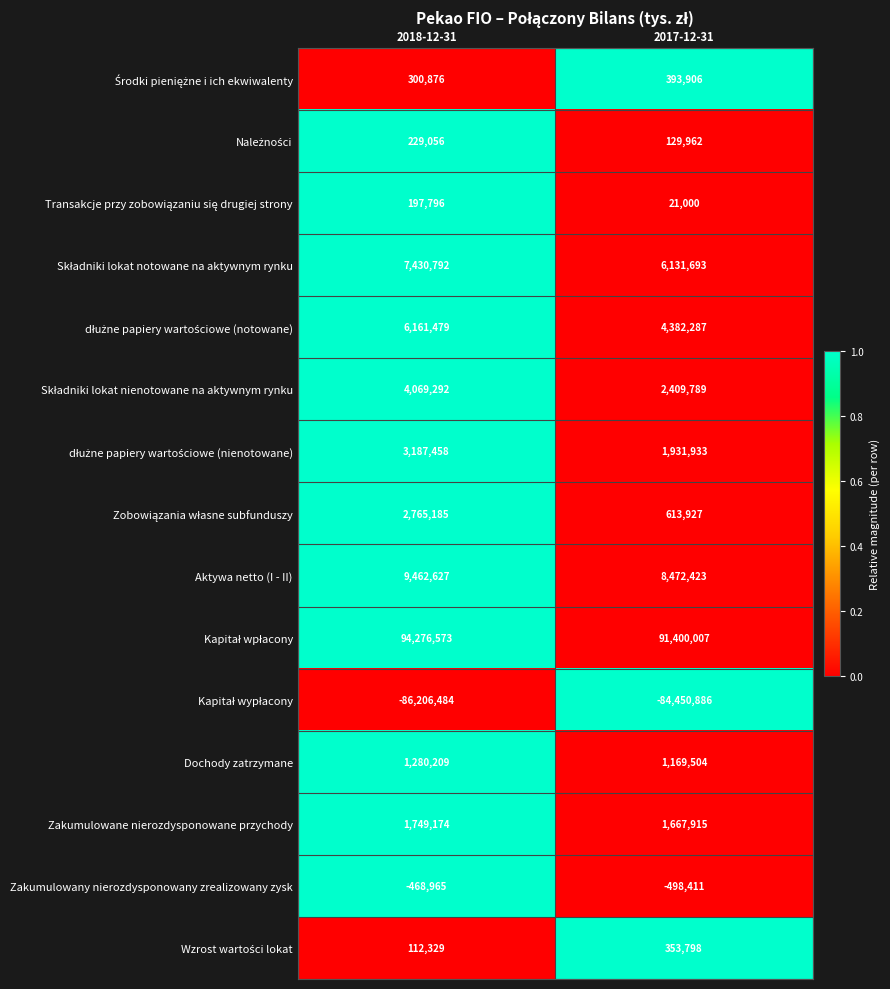

The Zakumulowane nierozdysponowane przychody series shows 1667915 at 2017-12-31. True or false?

True